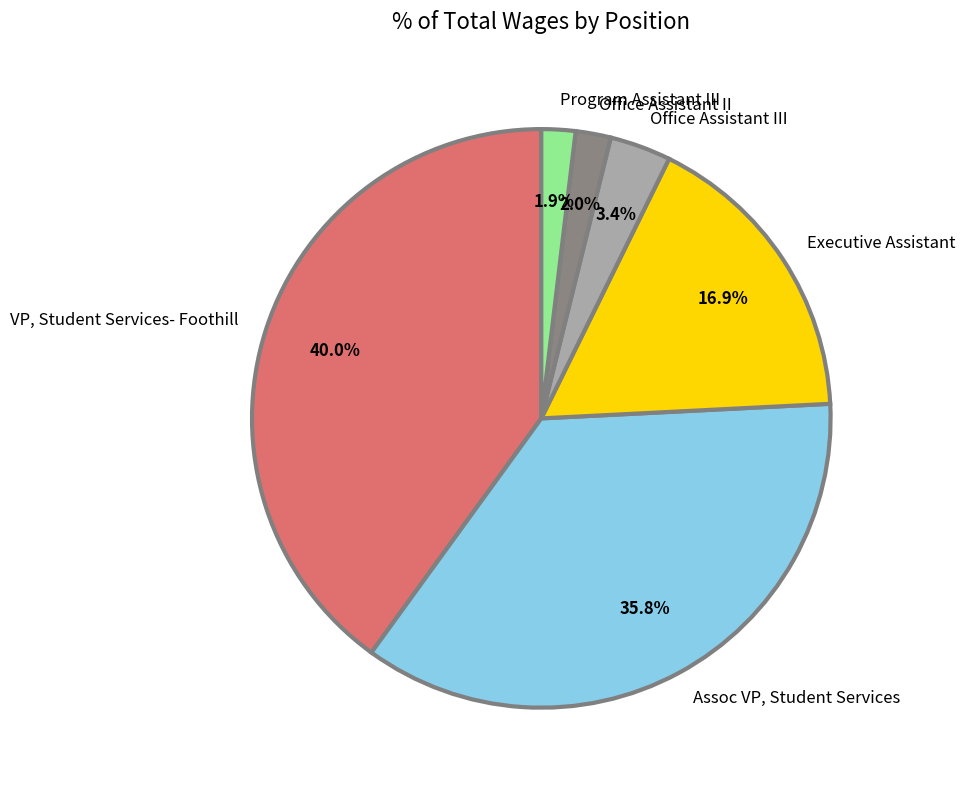

How much of the chart is everything except Office Assistant III?

96.6%